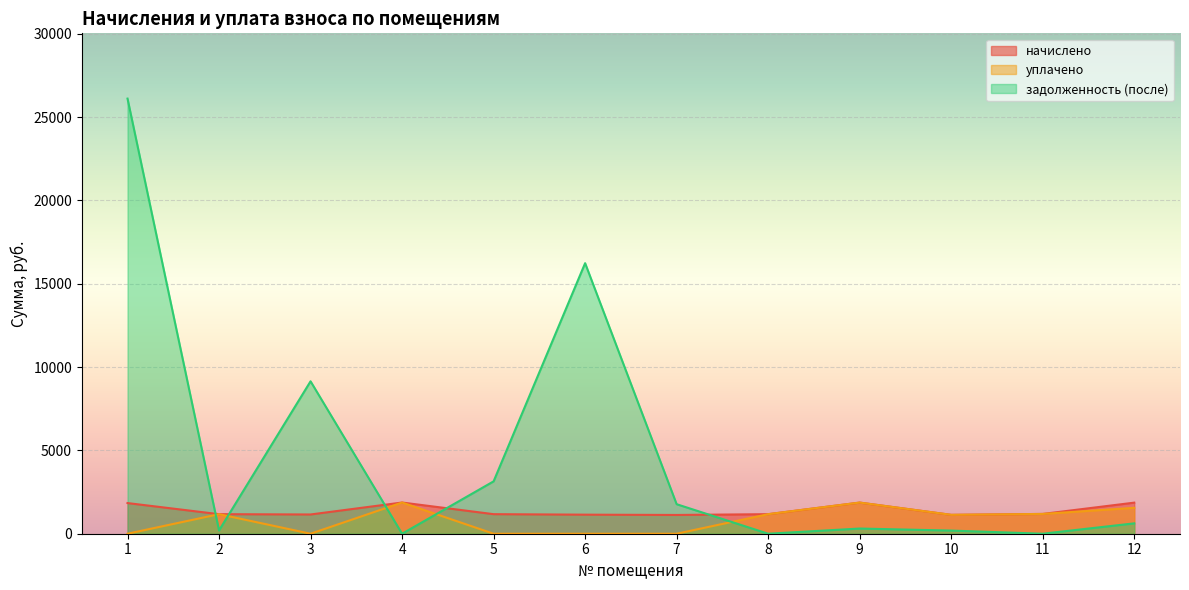

Reading left to right, what are all the values shown in this chart?

начислено: 1839.2	1172.7	1154.5	1872.0	1172.7	1143.6	1125.4	1172.7	1868.3	1132.7	1187.3	1864.7
уплачено: 0.0	1172.7	0.0	1872.0	0.0	0.0	0.0	1172.7	1868.7	1132.7	1187.3	1553.9
задолженность (после): 26105.3	195.4	9144.0	0.0	3142.0	16231.7	1770.9	0.0	311.0	188.8	0.0	621.6